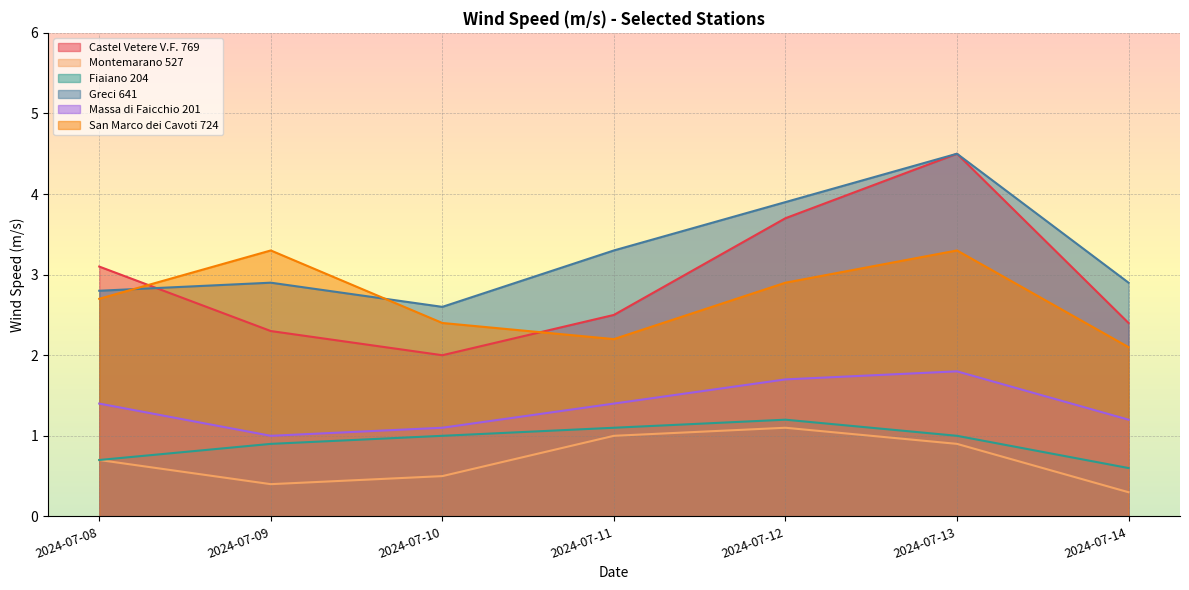

Which has a higher value, 2024-07-11 or 2024-07-09?

2024-07-11